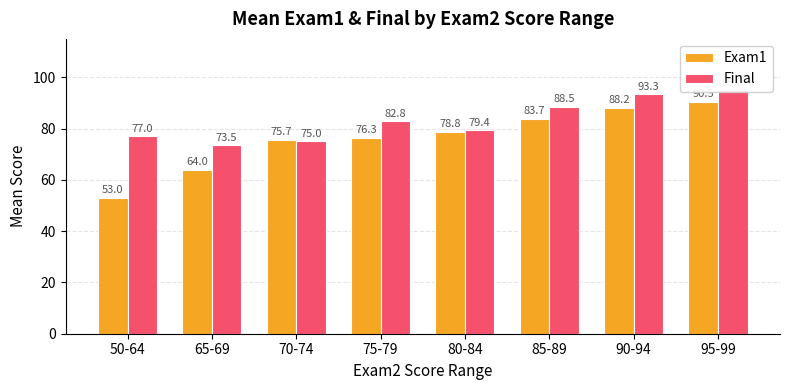

At 85-89, list the series in order from smallest to largest.

Exam1, Final